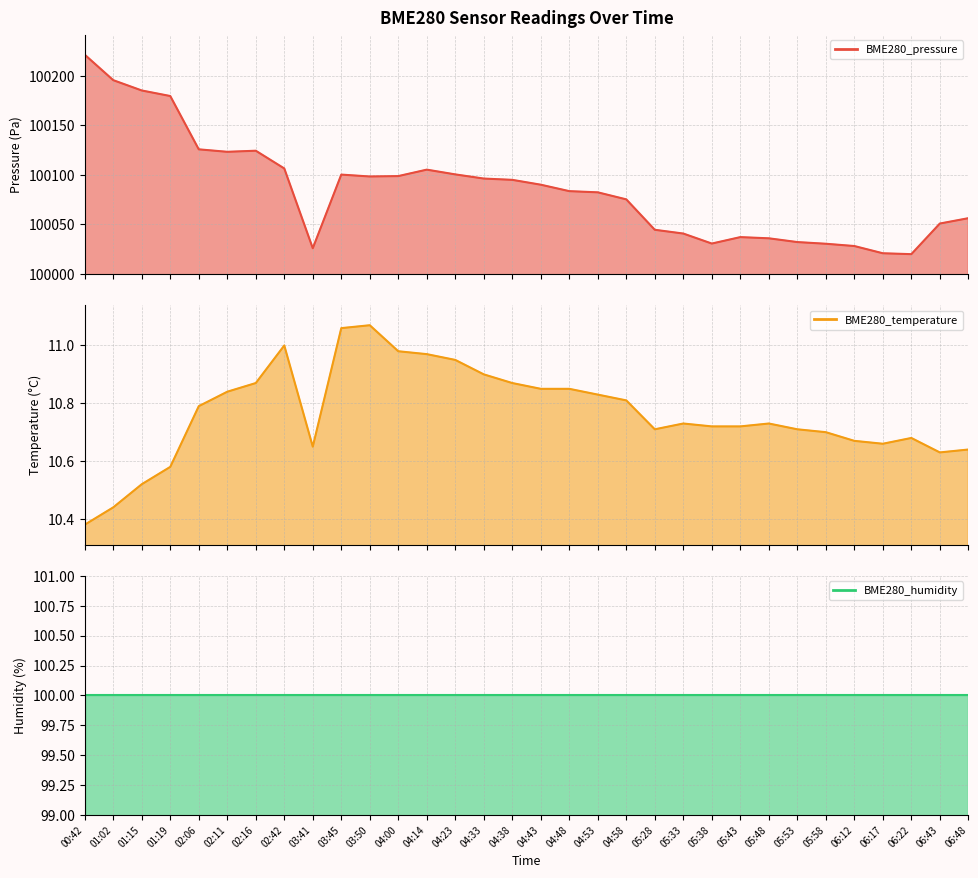

Which has a higher value, 01:02 or 04:48?

01:02